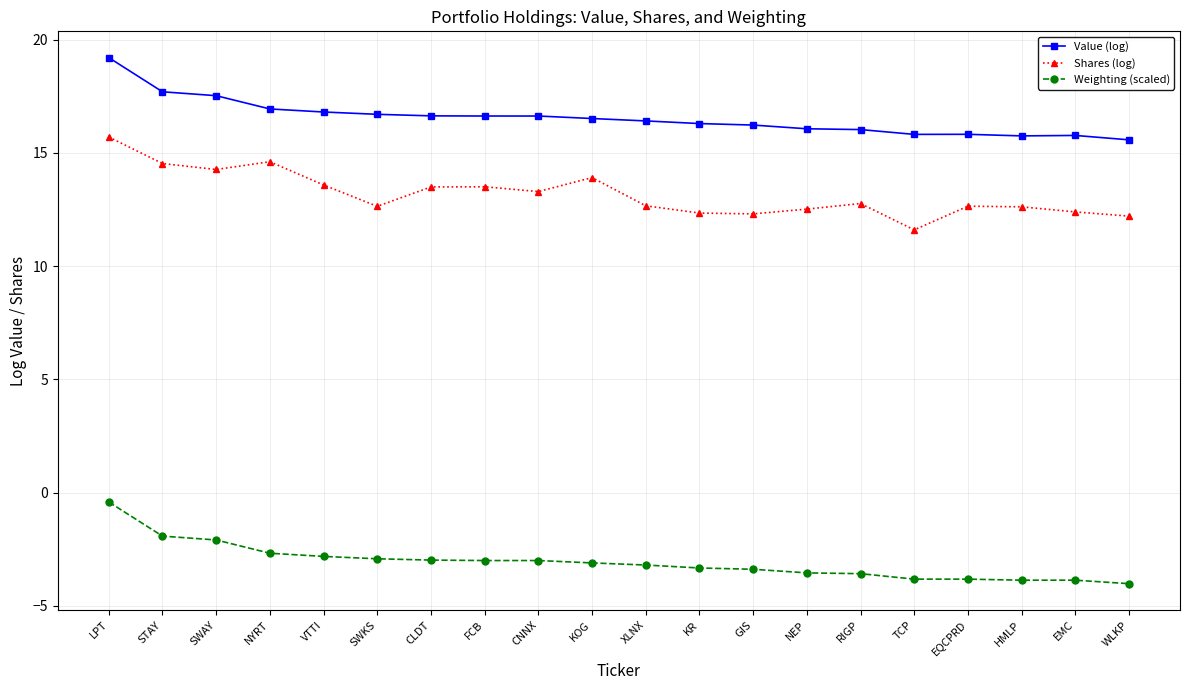

What is the average value of the Shares (log) series?

13.2